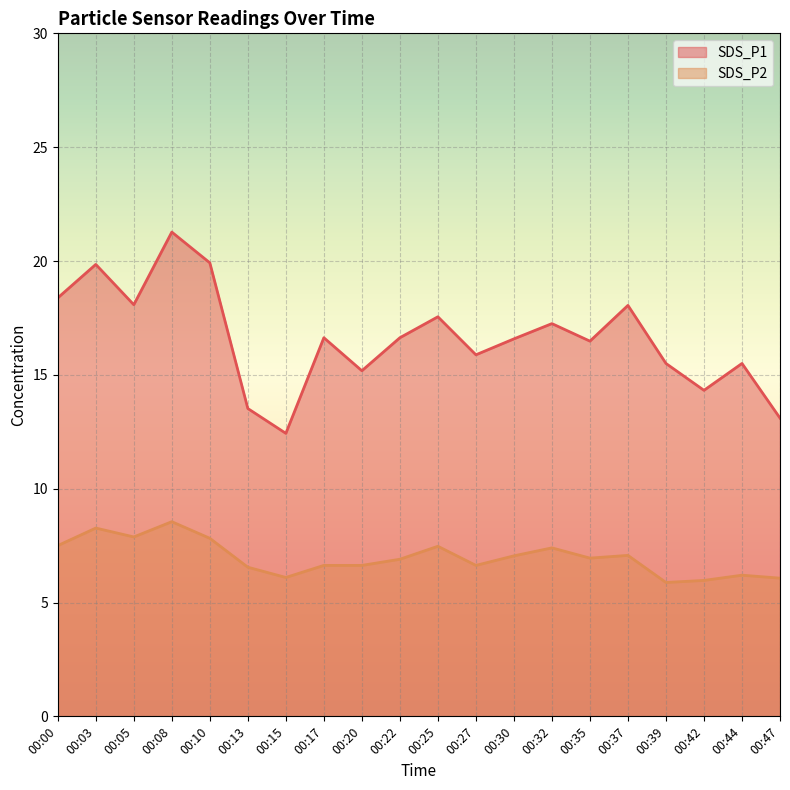

True or false: SDS_P1 and SDS_P2 cross at least once.

False